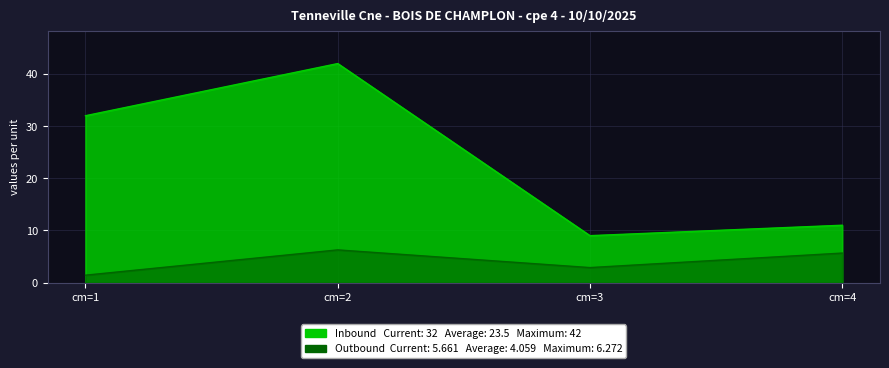

Reading left to right, what are all the values shown in this chart?

Inbound (produit_nbre): 32.0	42.0	9.0	11.0
Outbound (produit_vtgr): 1.4	6.3	2.9	5.7